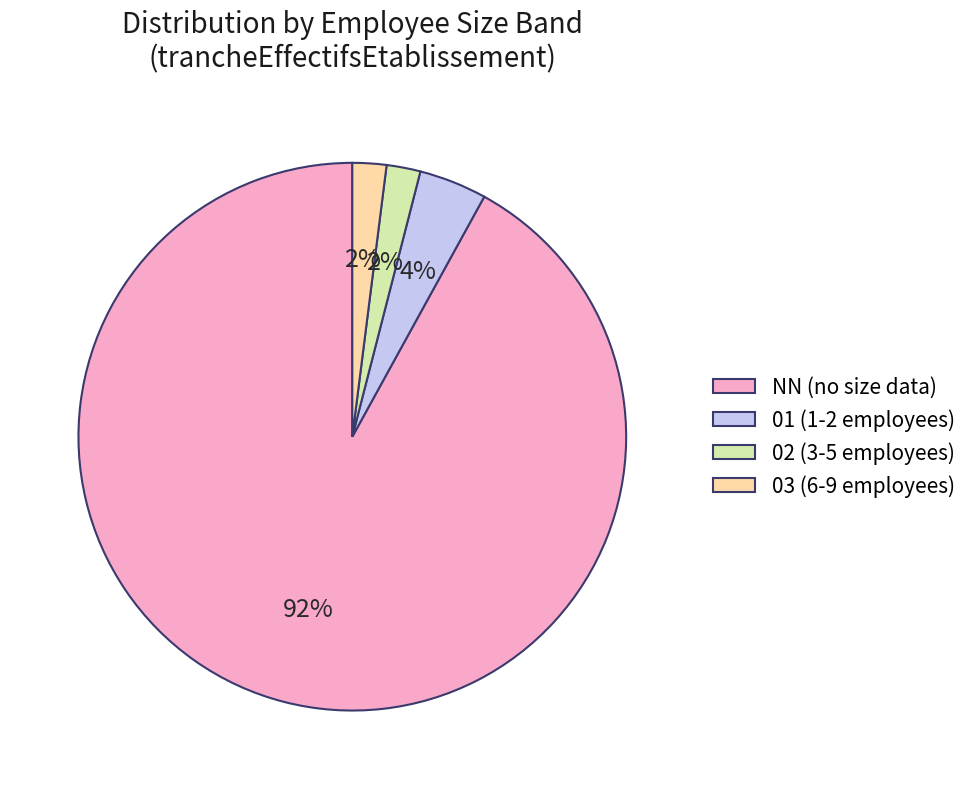

To the nearest percent, what is the combined percentage of 01 and 03?

6%